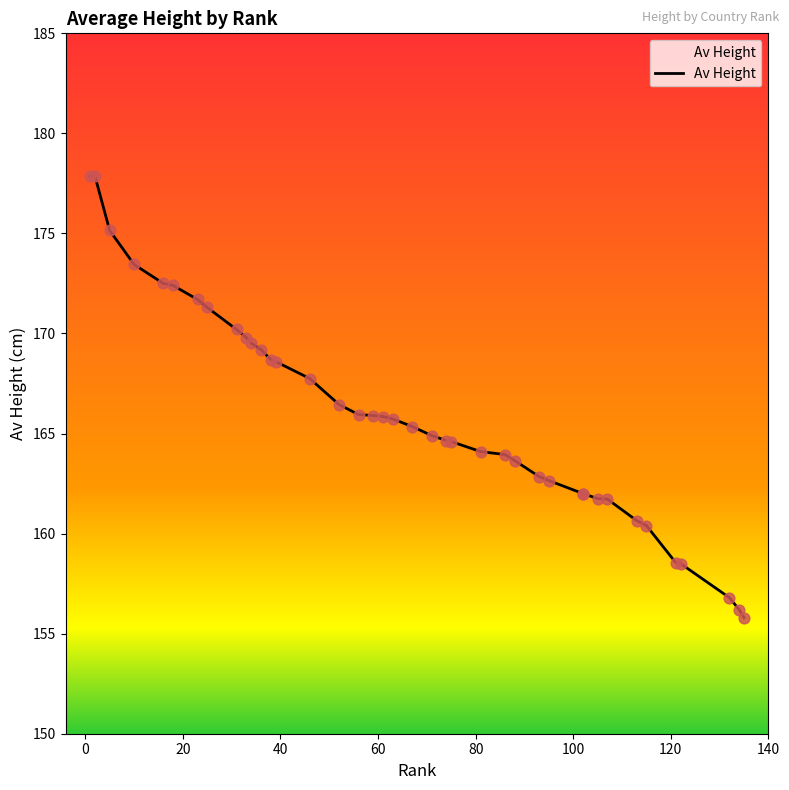

What is the ratio of the value at 135 to the value at 132?

1.0